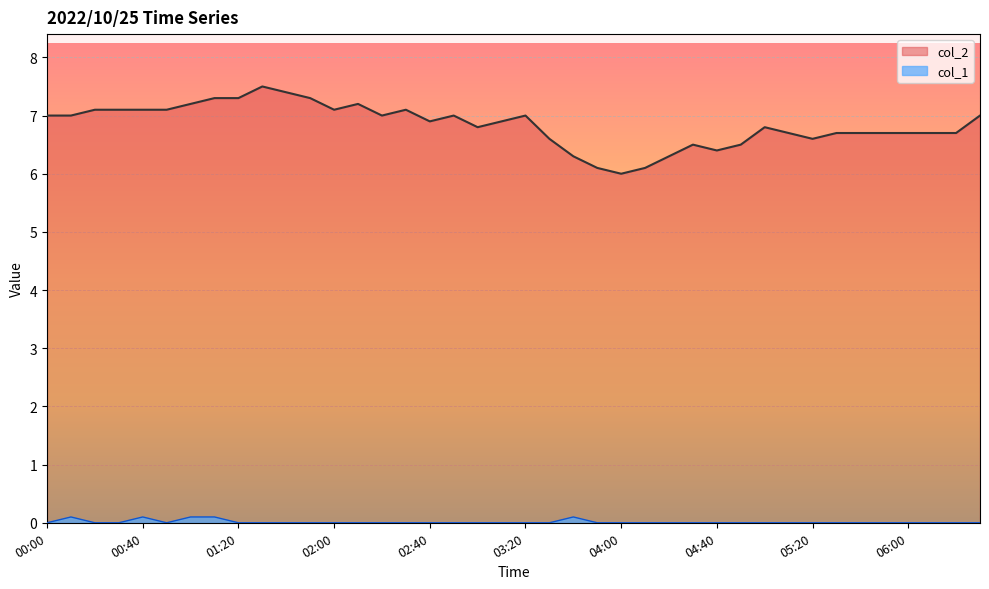

What is the value of the col_2 point at the 37th from the left?

6.7